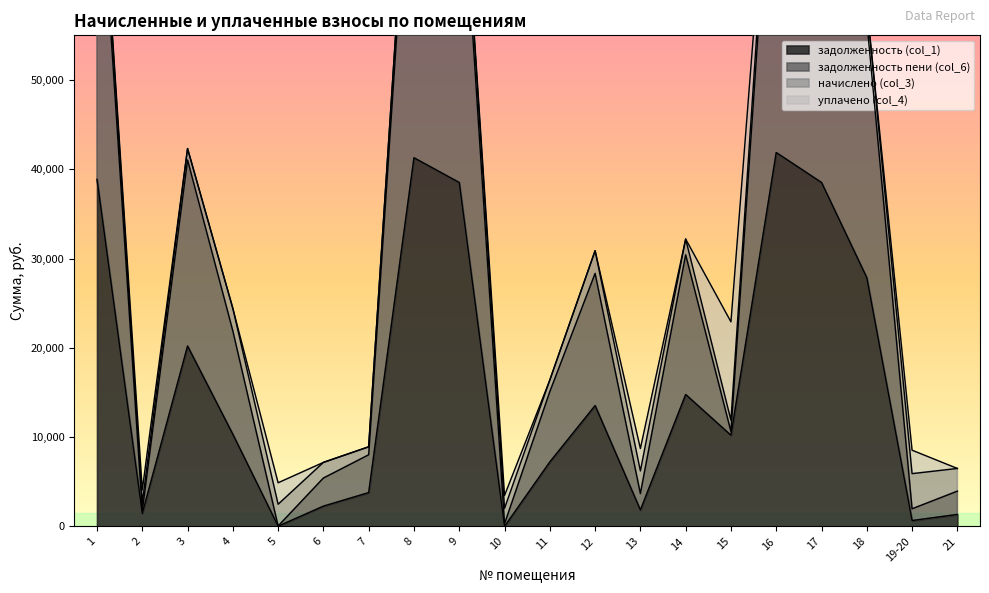

Where does the задолженность пени (col_6) series first go above 24410?

1